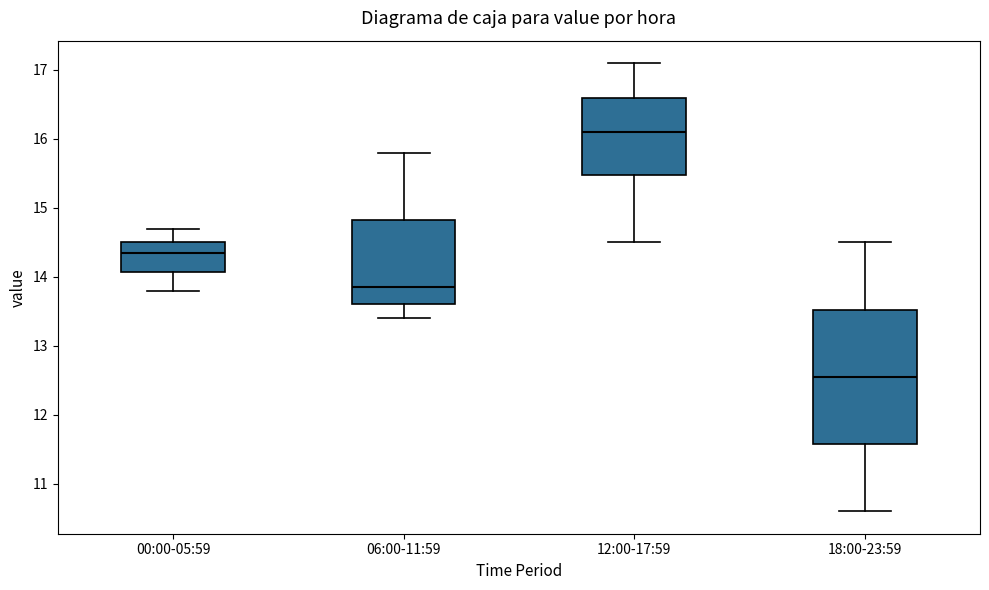

Which box has the highest median line?

12:00-17:59